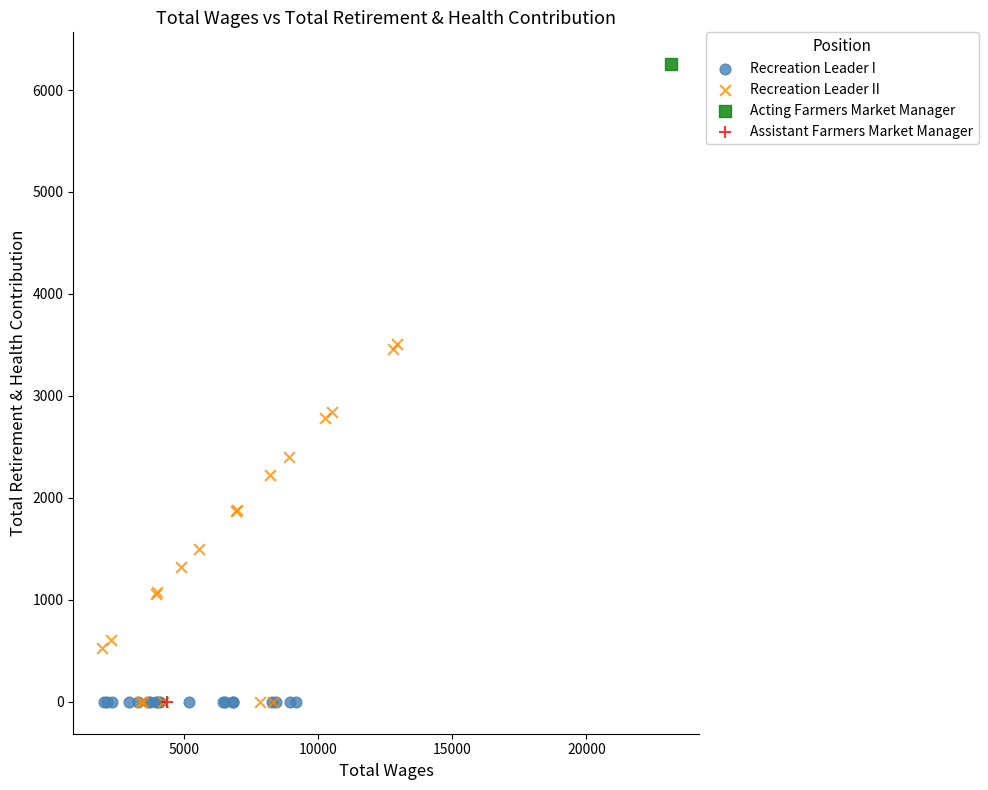

What are all the series names shown in the legend?

Recreation Leader I, Recreation Leader II, Acting Farmers Market Manager, Assistant Farmers Market Manager